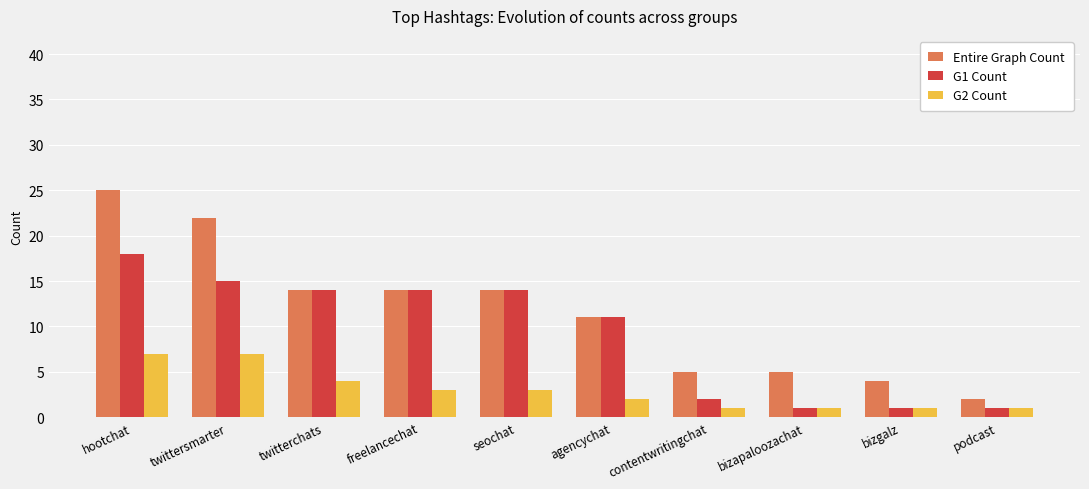

At twittersmarter, list the series in order from largest to smallest.

Entire Graph Count, G1 Count, G2 Count